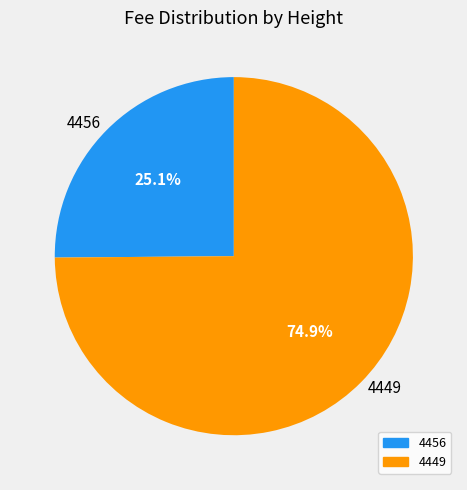

True or false: 4456 accounts for 25% of the total.

True